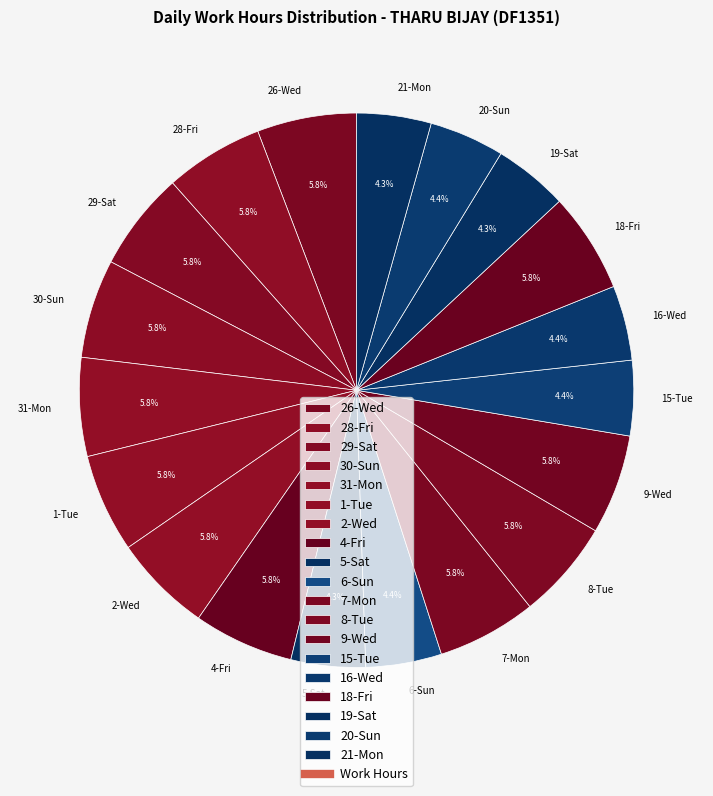

Is there a majority slice in this chart?

No